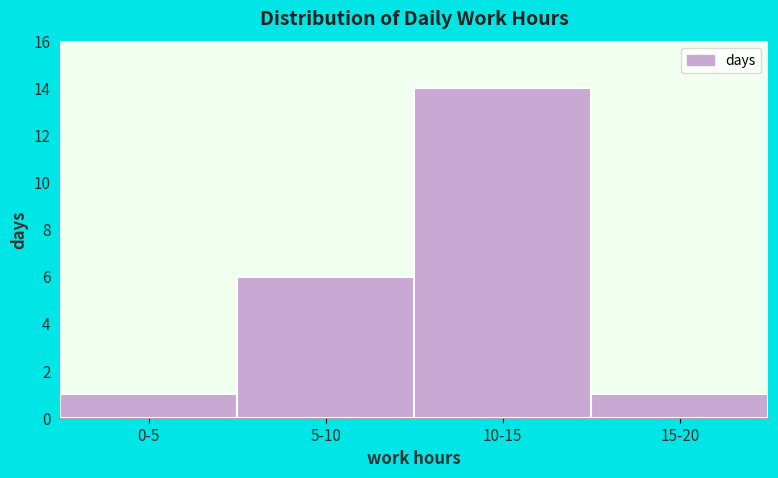

Reading left to right, list all the values displayed in this chart.

1	6	14	1